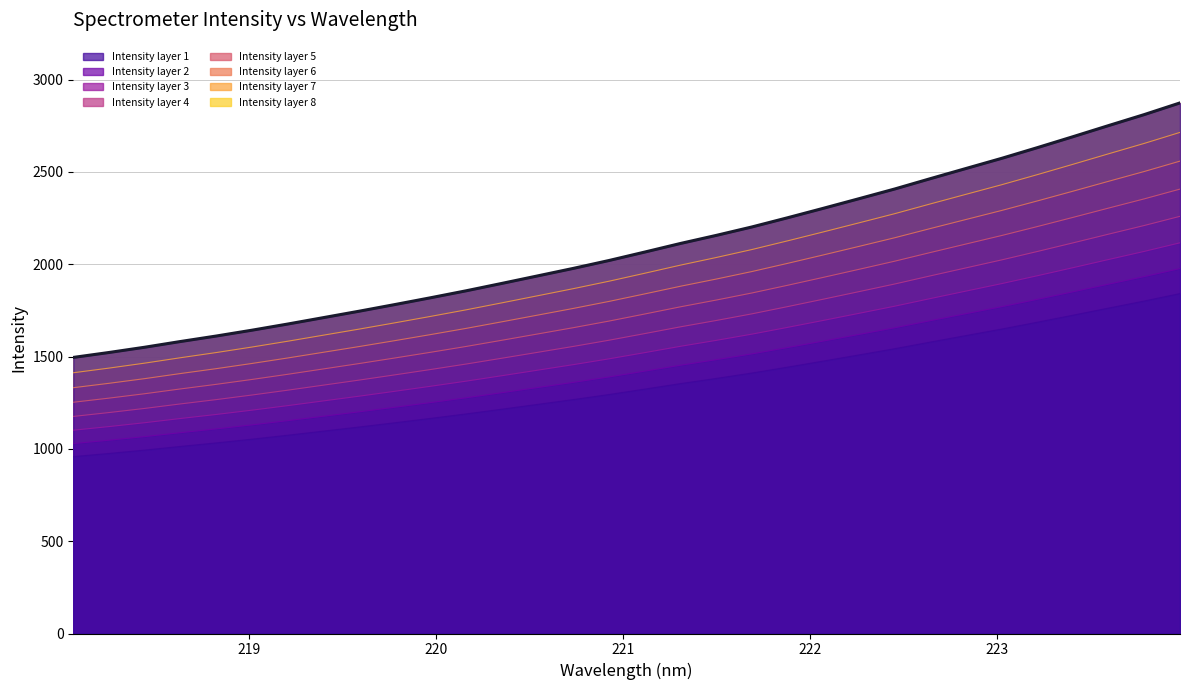

Does the chart display data point markers on the line(s)?

No